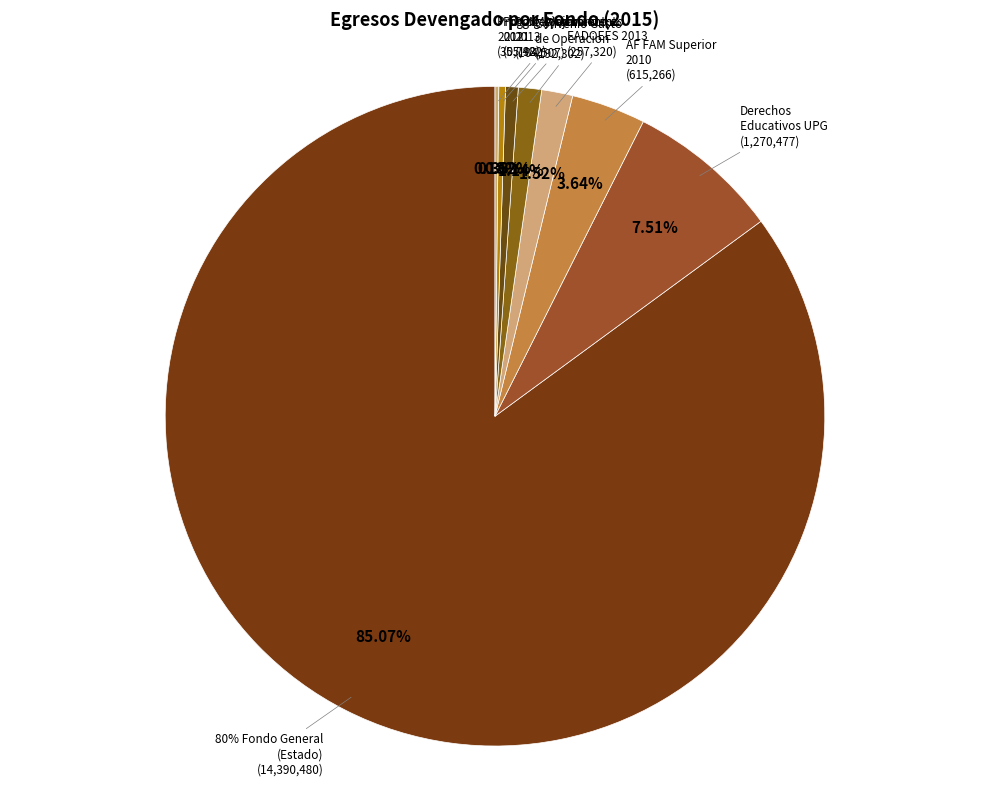

Rank the categories by value from highest to lowest.

80% FONDO GENERAL (ESTADO), 100% DERECHOS EDUCATIVOS UPG, AF (FAM SUPERIOR) Ejercicio 2010, FADOEES 2013, CONVENIO PARA LOS GASTO DE OPERACION, PROGRAMA MEJORAMIENTO AL PRO 2013, PROGRAMA MEJORAMIENTO AL PRO 2011, PROGRAMA MEJORAMIENTO AL PRO 2012, Gasto de Operacion UPG, APORTACIONES FAM SUP